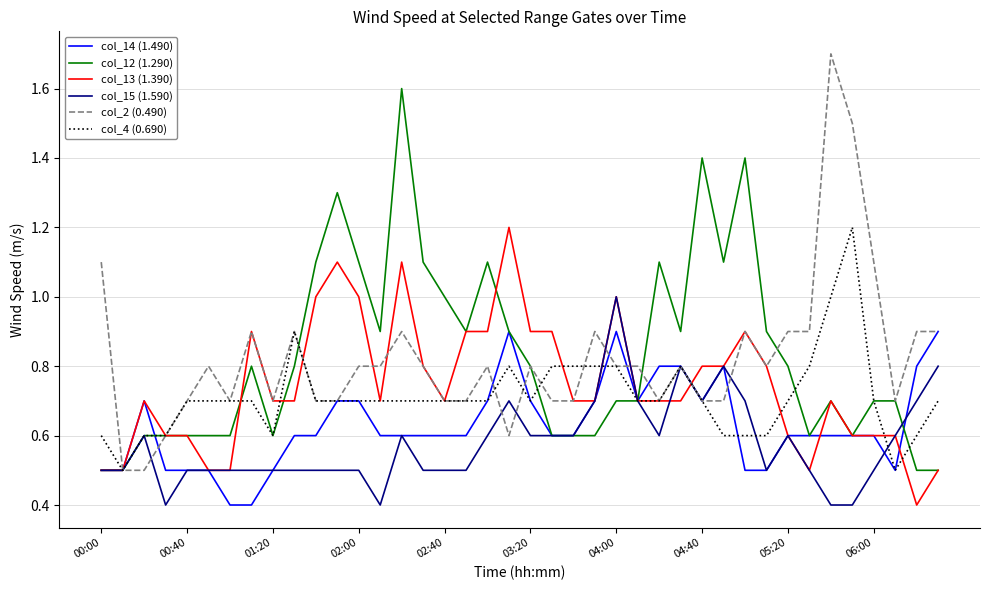

What is the greatest value displayed?

1.7